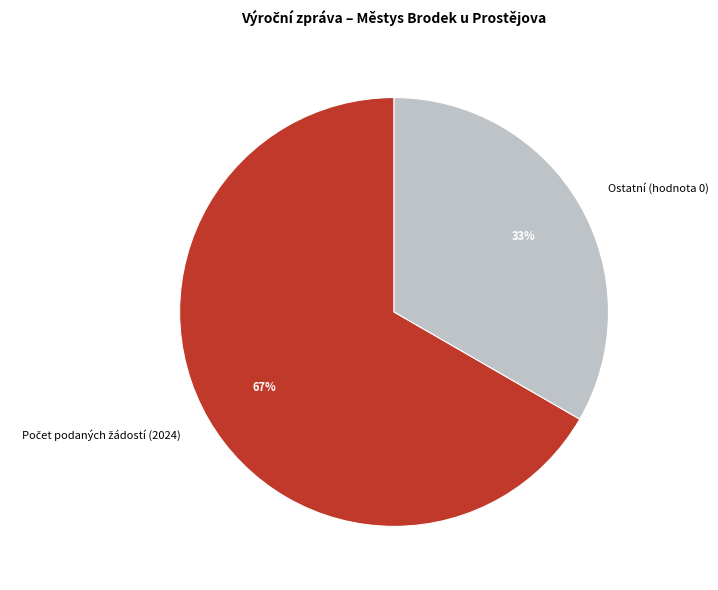

Is it true that Ostatní (hodnota 0) is 33% of the pie?

True